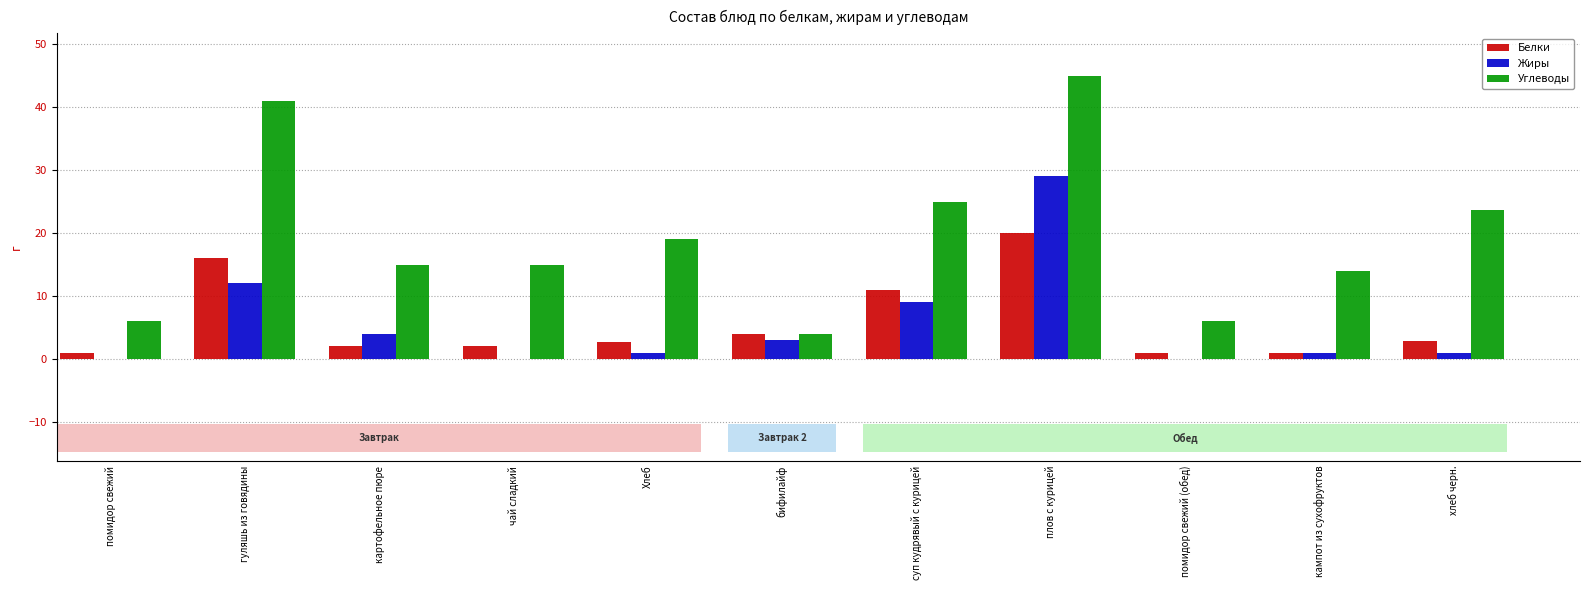

At how many categories does at least one series exceed 23?

4